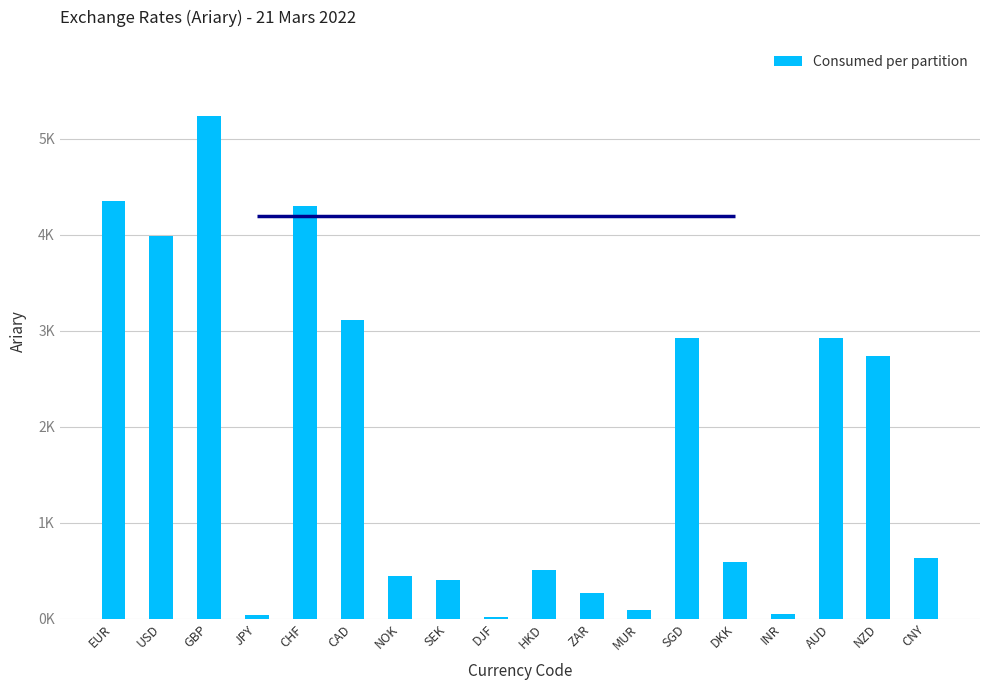

Reading left to right, extract all data points from this chart.

EUR=4355.1	USD=3986.3	GBP=5237.5	JPY=34.4	CHF=4298.3	CAD=3116.1	NOK=445.1	SEK=405.4	DJF=22.4	HKD=509.7	ZAR=262.8	MUR=90.6	SGD=2927.9	DKK=586.8	INR=52.0	AUD=2923.8	NZD=2730.9	CNY=630.5